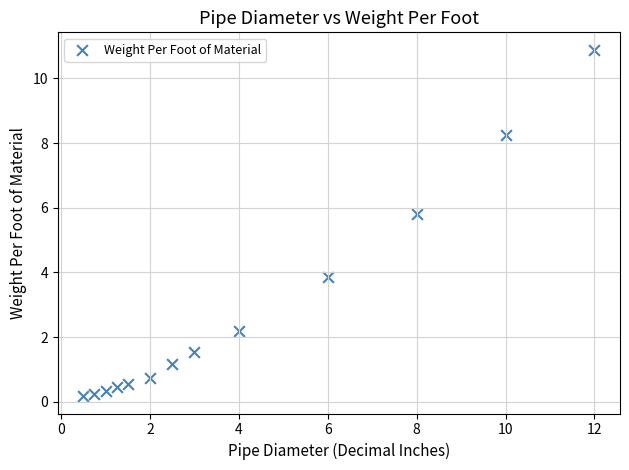

What Y value in the scatter plot is closest to 5?

5.8